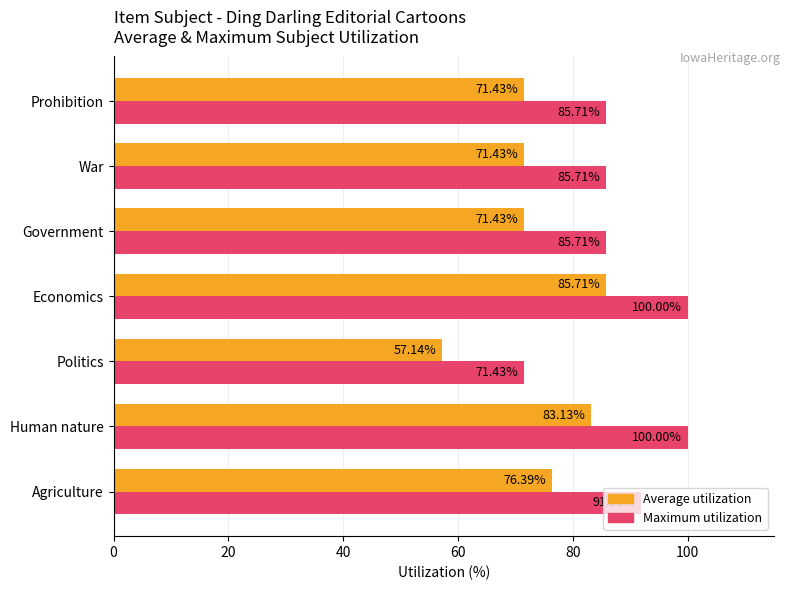

What is the spread (max minus min) of values at Agriculture?

15.5